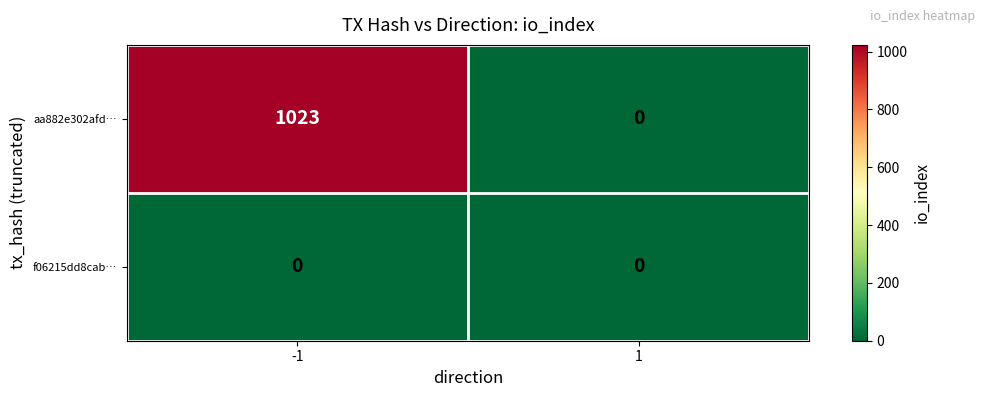

Which series has the widest spread of values?

aa882e302afd…